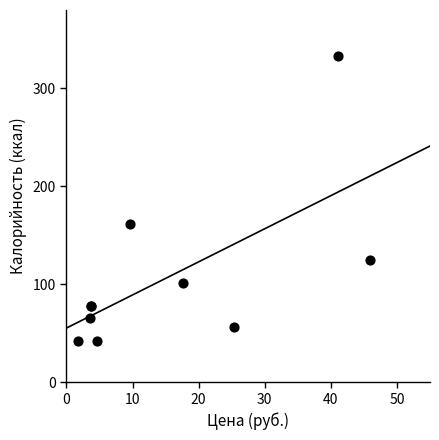

What Y value in the scatter plot is closest to 187?

161.3